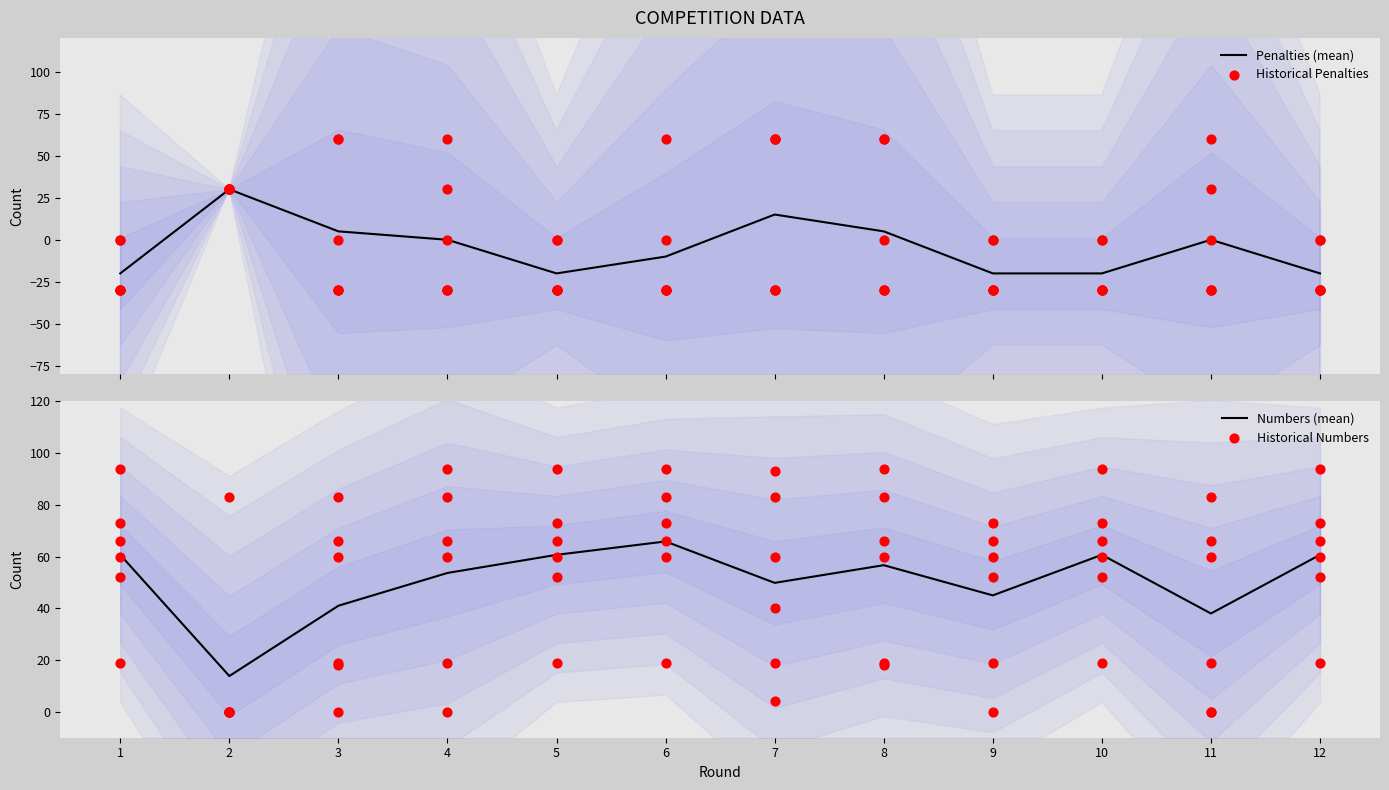

At which category is the sum across all series the highest?

8